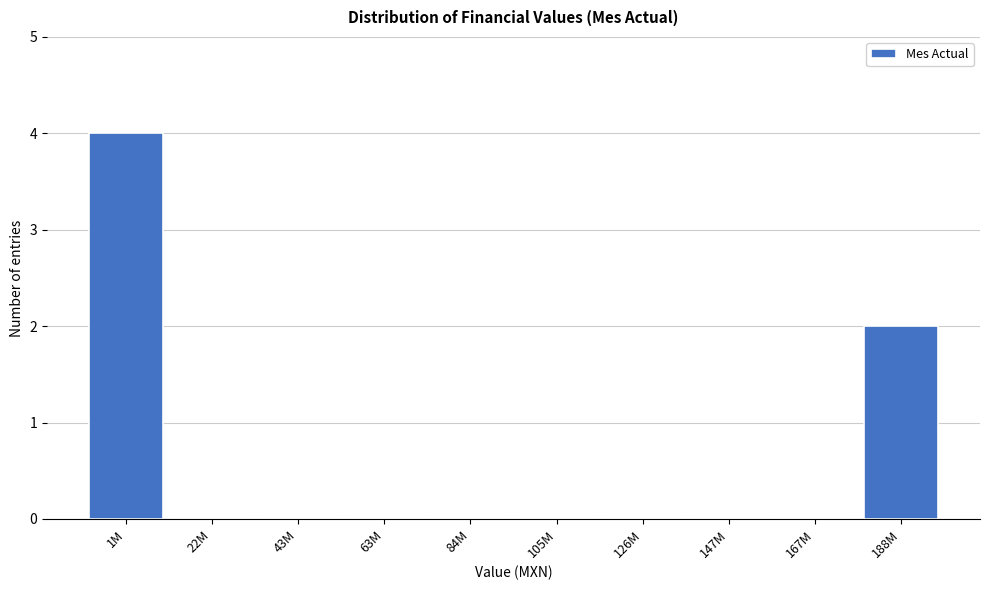

Reading right to left, list all the values displayed in this chart.

188M=2	167M=0	147M=0	126M=0	105M=0	84M=0	63M=0	43M=0	22M=0	1M=4